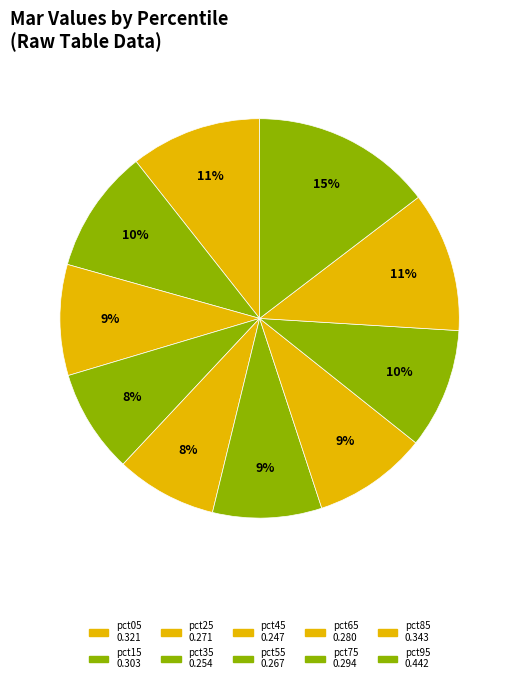

What is the smallest slice in the pie chart?

pct45